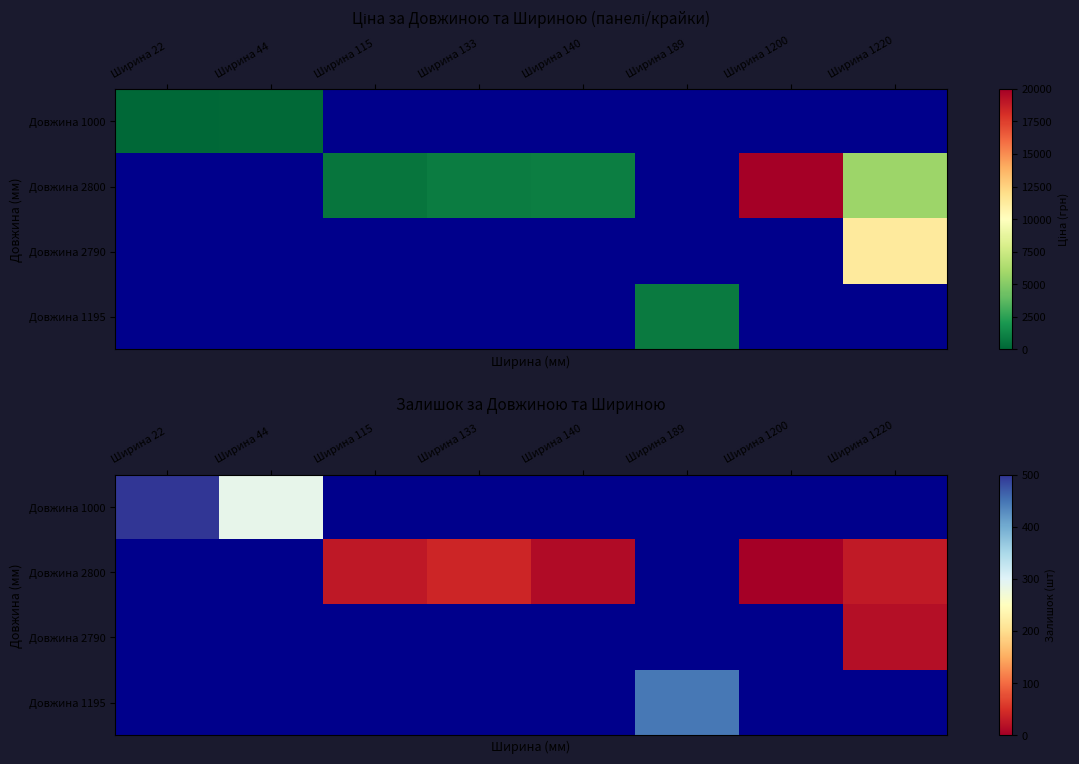

What is the minimum value shown in the chart?

1.0